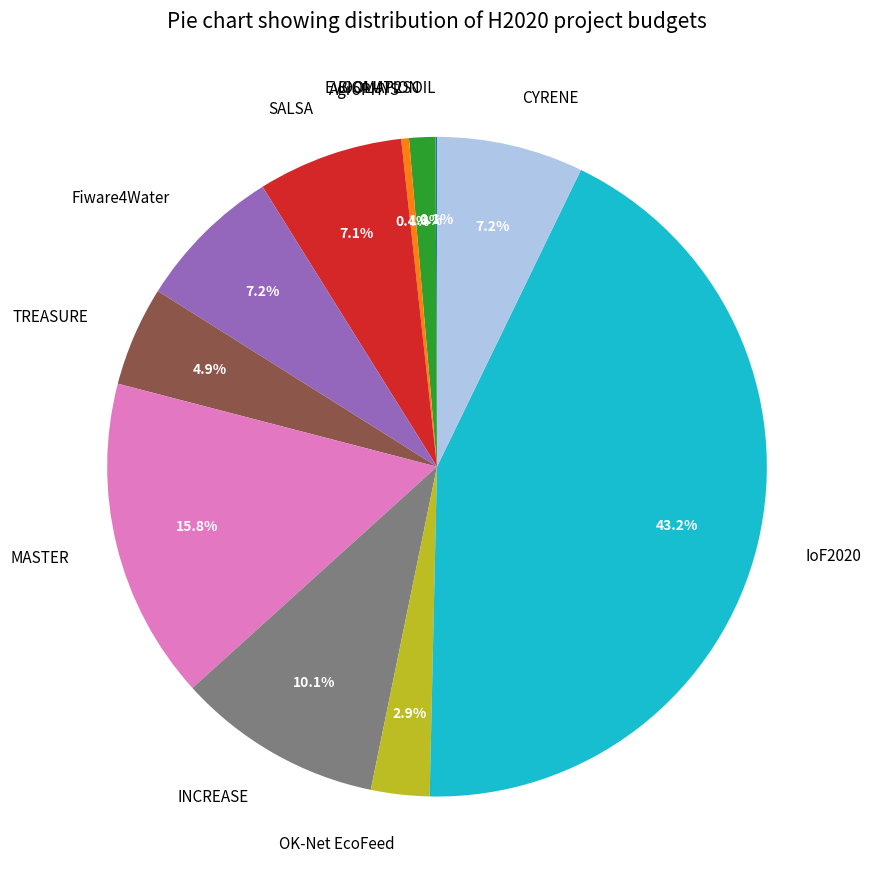

Which slice is the largest?

IoF2020